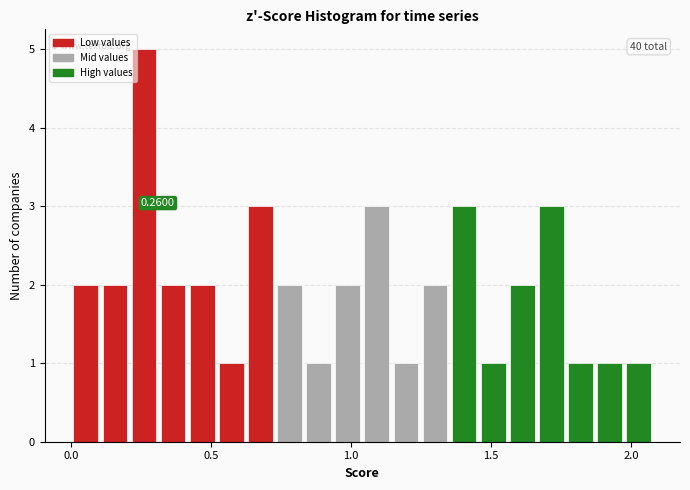

Around what value on the x-axis is the tallest bar? Give the approximate position of its centre, as read against the axis.

0.25